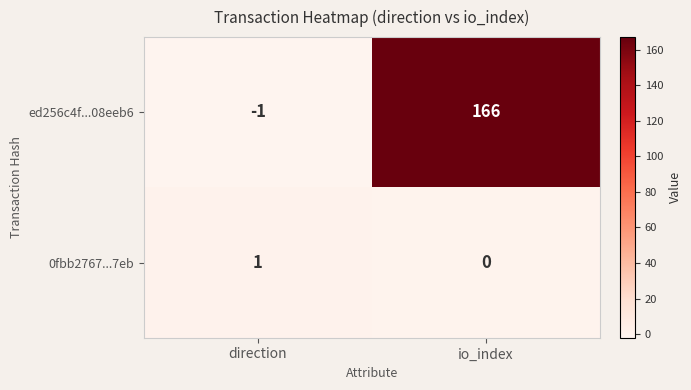

The 0fbb2767...7eb series shows -1 at io_index. True or false?

False